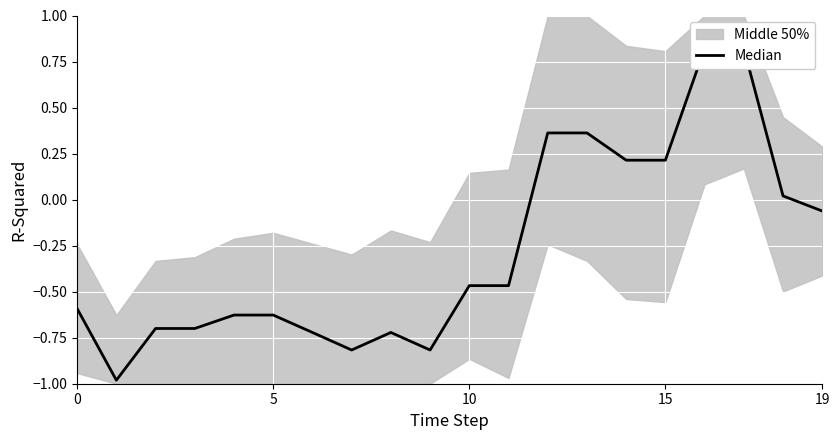

Is it true that the value at 16 is 0.8?

True